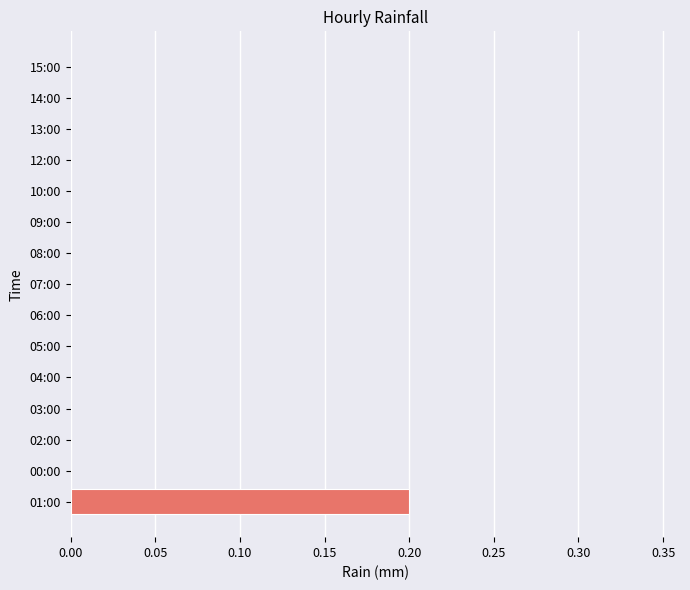

Reading bottom to top, transcribe all the data shown in this chart.

01:00=0.2	00:00=0.0	02:00=0.0	03:00=0.0	04:00=0.0	05:00=0.0	06:00=0.0	07:00=0.0	08:00=0.0	09:00=0.0	10:00=0.0	12:00=0.0	13:00=0.0	14:00=0.0	15:00=0.0